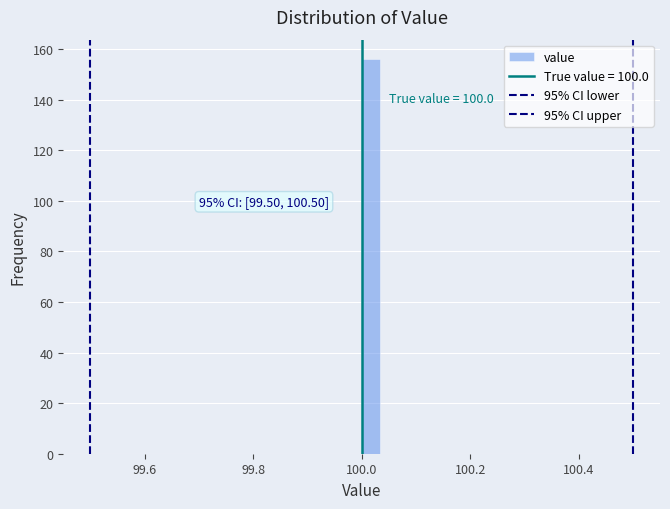

Read against the x-axis, roughly where is the centre of the tallest bar?

100.02